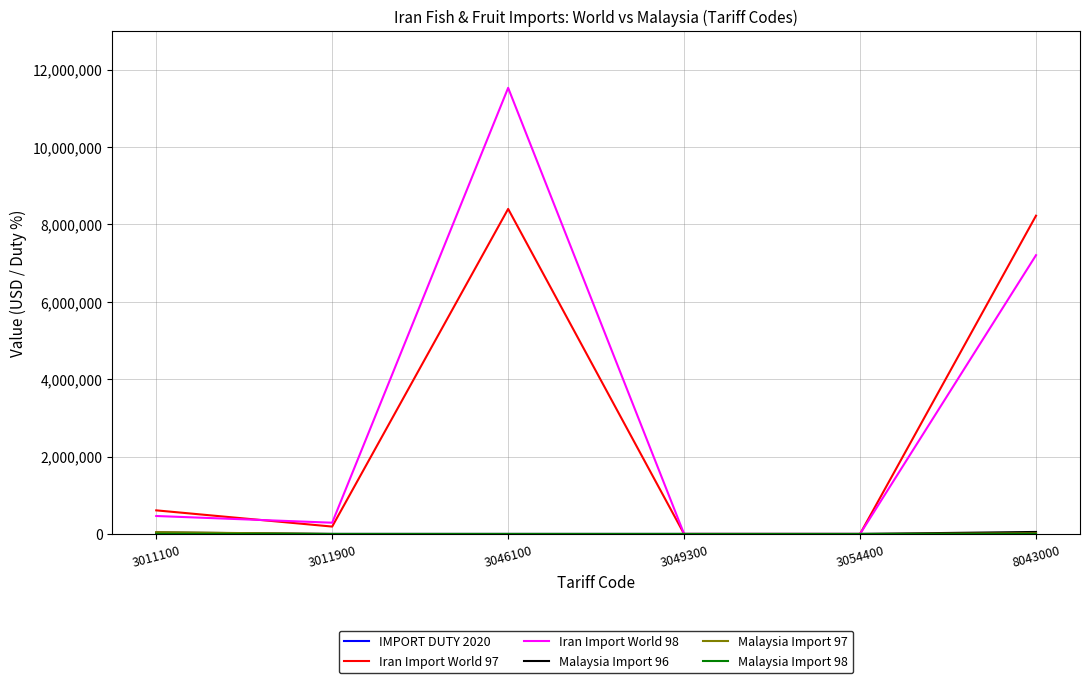

True or false: Iran Import World 97 has a value of 3733674 at 8043000.

False